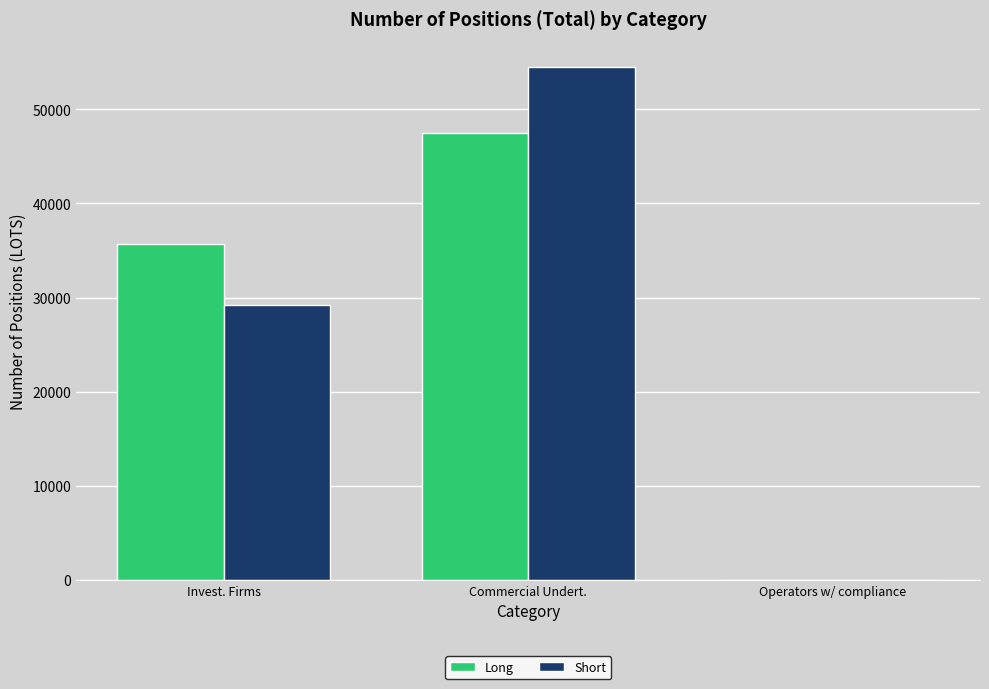

True or false: Short has a value of 29240.3 at Invest. Firms.

True